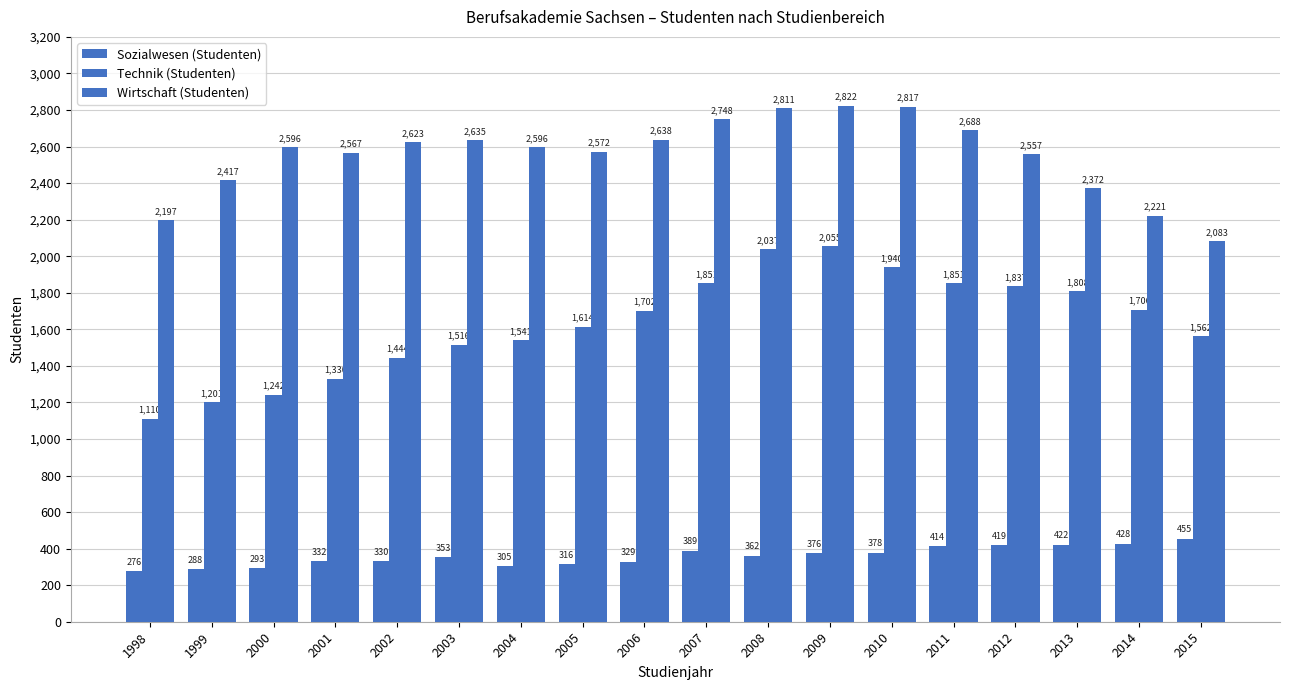

Are the bars grouped side by side (vs. stacked)?

Yes